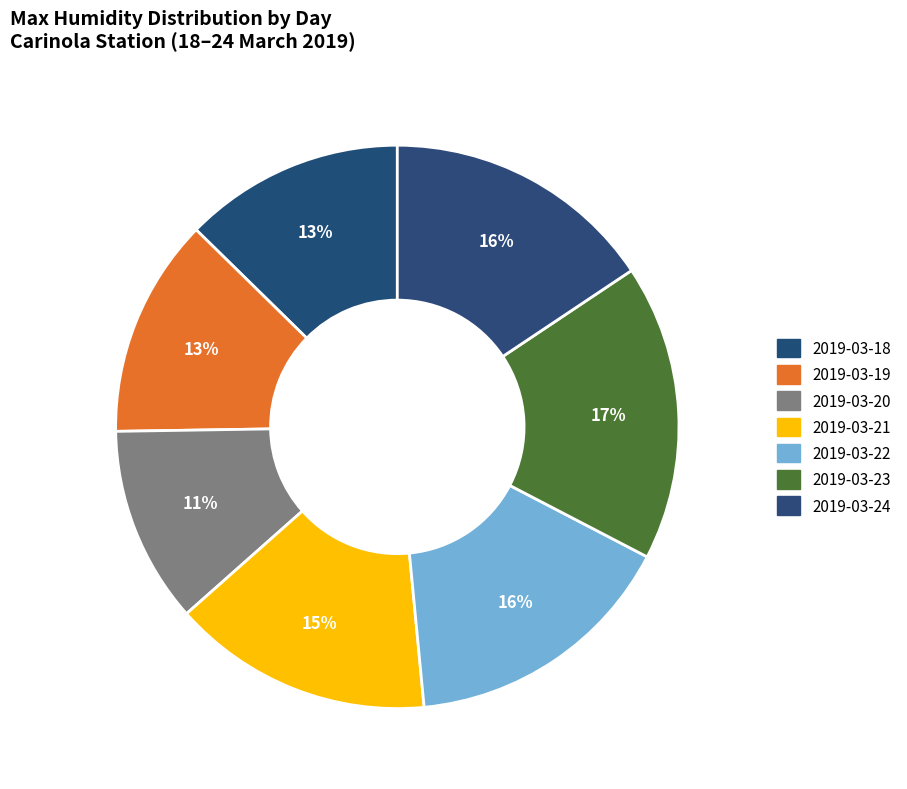

Does 2019-03-22 account for over 50% of the chart?

No